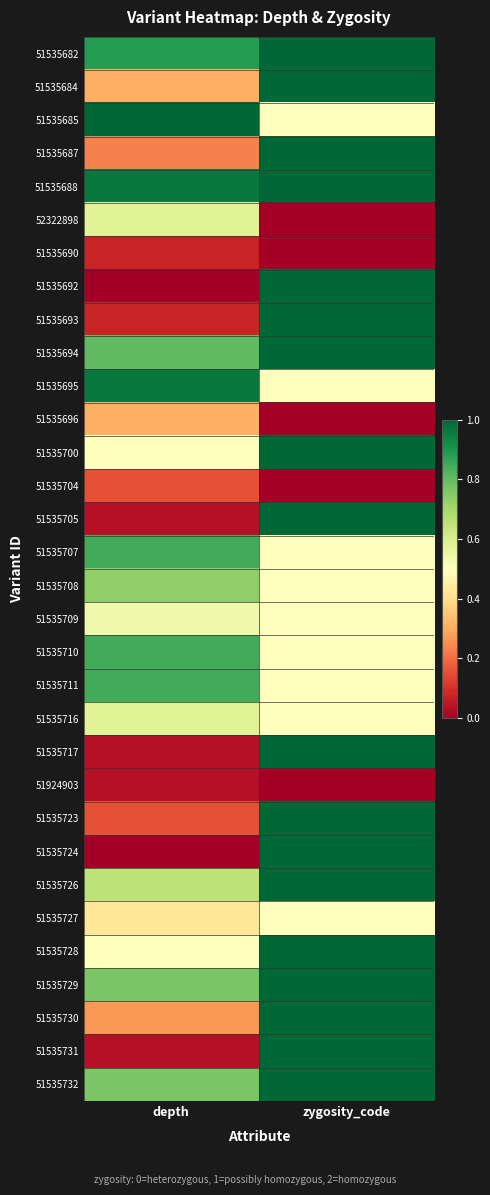

Reading right to left, what are all the values shown in this chart?

51535682: zygosity_code=1.0	depth=0.9
51535684: zygosity_code=1.0	depth=0.3
51535685: zygosity_code=0.5	depth=1.0
51535687: zygosity_code=1.0	depth=0.2
51535688: zygosity_code=1.0	depth=1.0
52322898: zygosity_code=0.0	depth=0.6
51535690: zygosity_code=0.0	depth=0.1
51535692: zygosity_code=1.0	depth=0.0
51535693: zygosity_code=1.0	depth=0.1
51535694: zygosity_code=1.0	depth=0.8
51535695: zygosity_code=0.5	depth=1.0
51535696: zygosity_code=0.0	depth=0.3
51535700: zygosity_code=1.0	depth=0.5
51535704: zygosity_code=0.0	depth=0.2
51535705: zygosity_code=1.0	depth=0.0
51535707: zygosity_code=0.5	depth=0.8
51535708: zygosity_code=0.5	depth=0.7
51535709: zygosity_code=0.5	depth=0.5
51535710: zygosity_code=0.5	depth=0.8
51535711: zygosity_code=0.5	depth=0.8
51535716: zygosity_code=0.5	depth=0.6
51535717: zygosity_code=1.0	depth=0.0
51924903: zygosity_code=0.0	depth=0.0
51535723: zygosity_code=1.0	depth=0.2
51535724: zygosity_code=1.0	depth=0.0
51535726: zygosity_code=1.0	depth=0.7
51535727: zygosity_code=0.5	depth=0.4
51535728: zygosity_code=1.0	depth=0.5
51535729: zygosity_code=1.0	depth=0.8
51535730: zygosity_code=1.0	depth=0.3
51535731: zygosity_code=1.0	depth=0.0
51535732: zygosity_code=1.0	depth=0.8